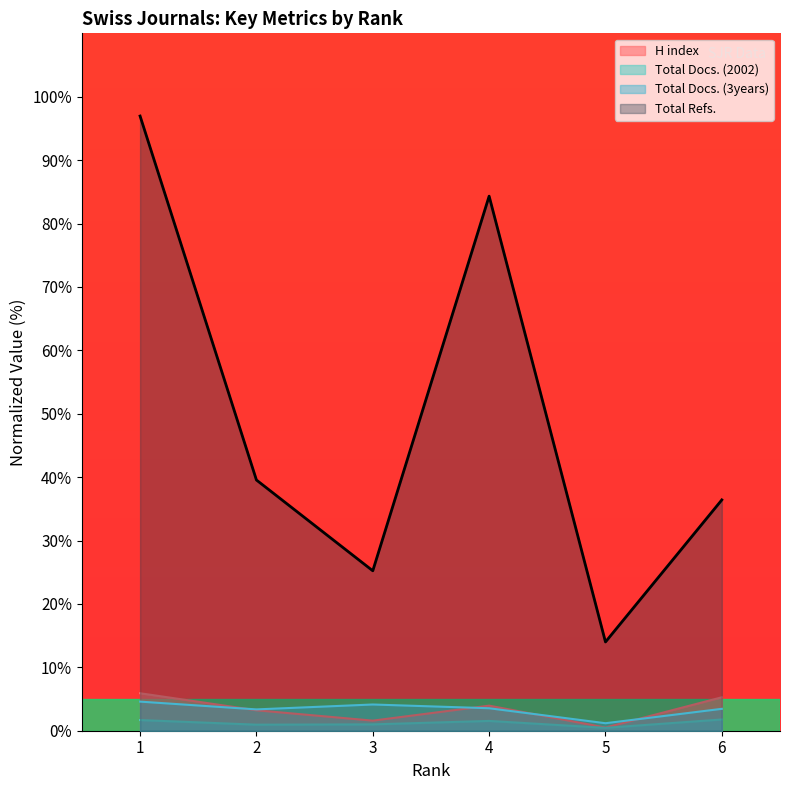

How many values in the Total Docs. (2002) series are below 1?

2